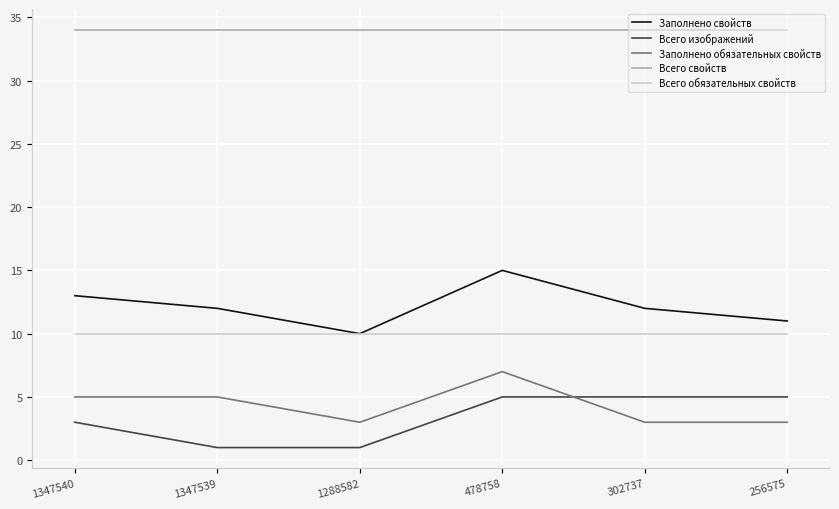

What is the minimum value for Всего обязательных свойств?

10